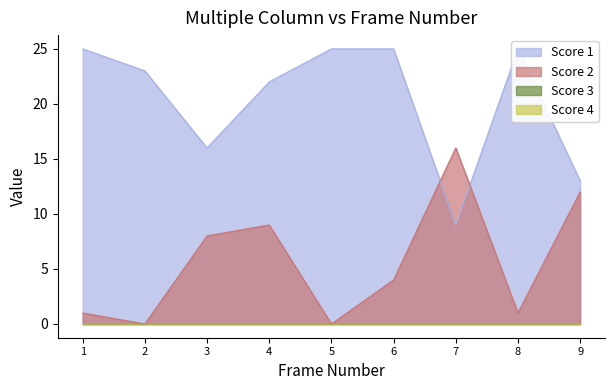

True or false: Score 2 and Score 1 cross at least once.

True